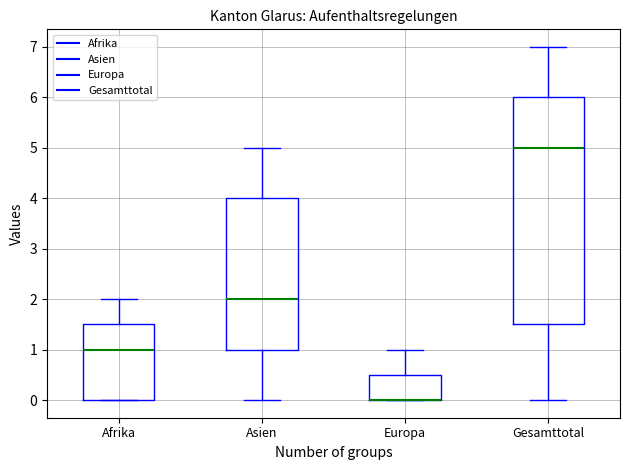

Reading left to right, transcribe this box plot: for each box, give where its median line is, the range the box spans, and where its two whiskers end, as read against the y-axis. The values are not printed on the chart, so give them approximately, as read against the axis.

Afrika: median 1.0, box 0.0 to 1.5, whiskers 0.0 to 2.0
Asien: median 2.0, box 1.0 to 4.0, whiskers 0.0 to 5.0
Europa: median 0.0 (drawn on the box's lower edge), box 0.0 to 0.5, whiskers 0.0 to 1.0
Gesamttotal: median 5.0, box 1.5 to 6.0, whiskers 0.0 to 7.0